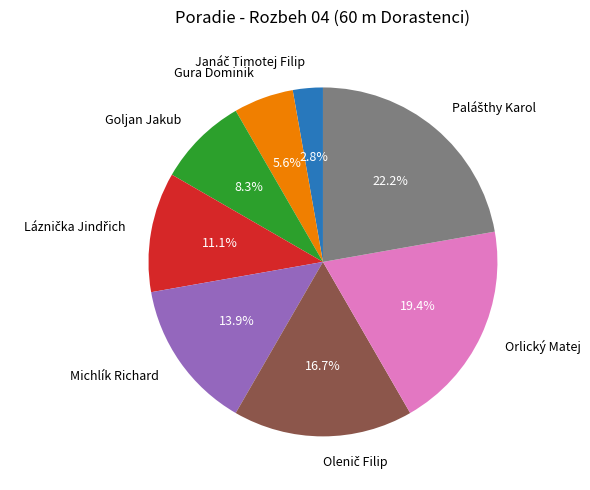

To the nearest percent, what is the average slice percentage?

12%